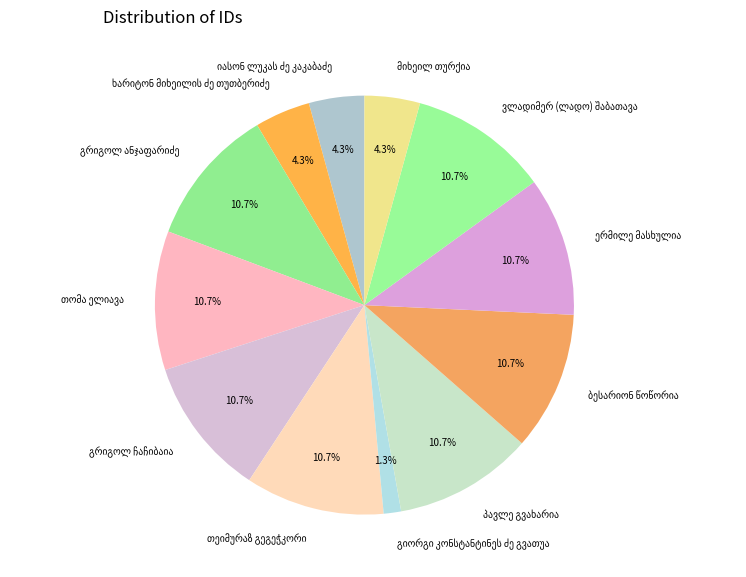

To the nearest percent, what is the difference between the largest and smallest slice percentages?

9%